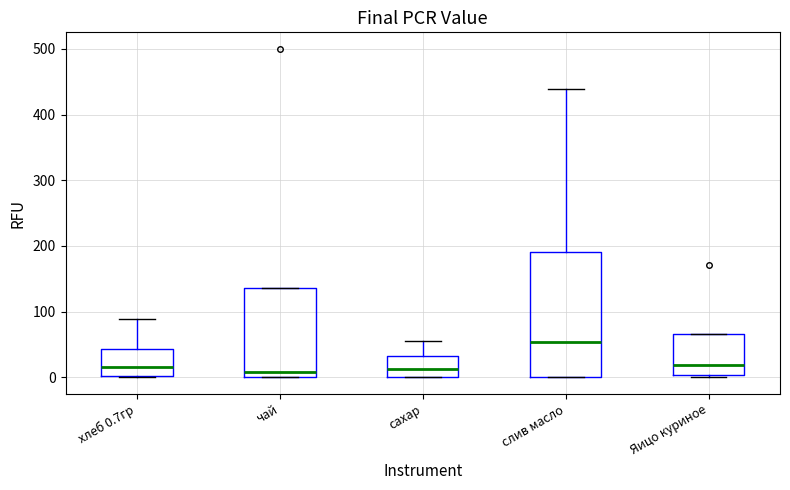

Where is the upper edge of the box for сахар on the y-axis? The values are not printed on the chart, so give them approximately, as read against the axis.

30